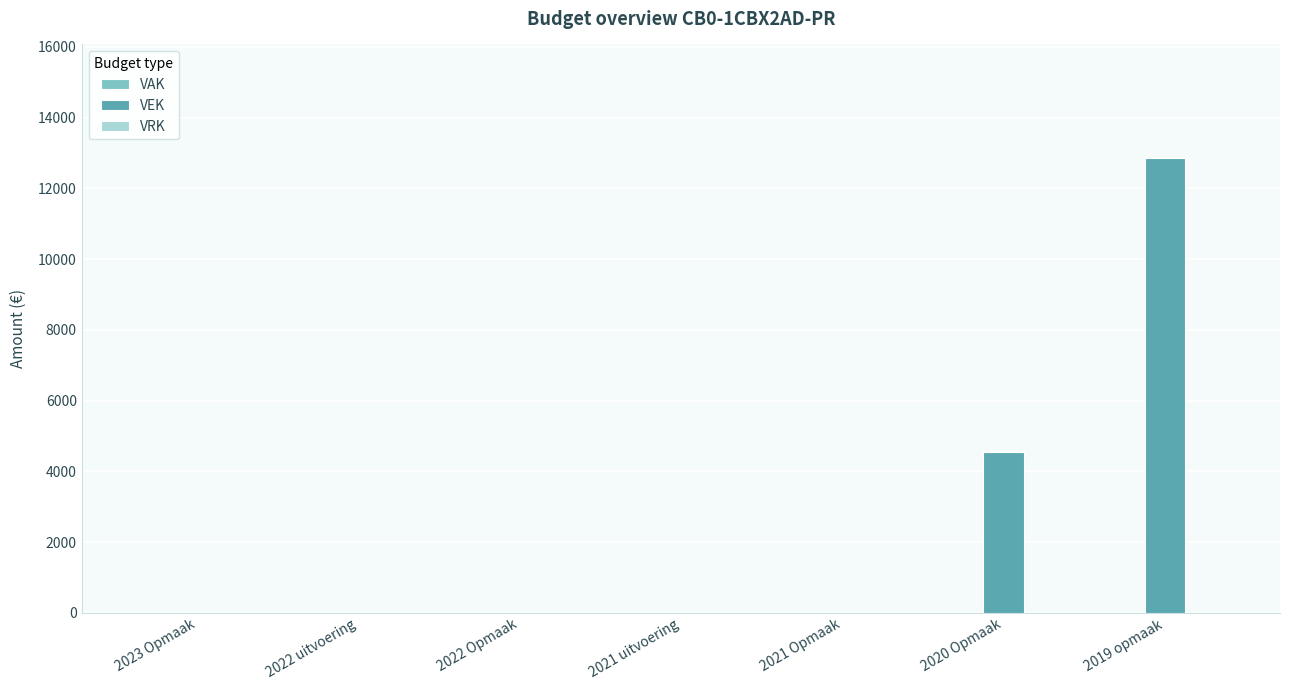

At which category does the chart reach its peak across all series?

2019 opmaak